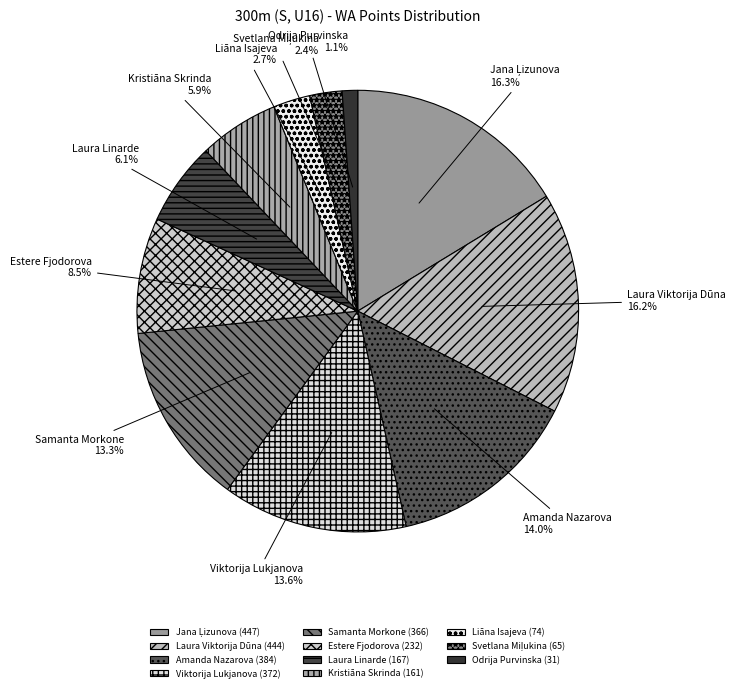

Does Estere Fjodorova account for over 50% of the chart?

No